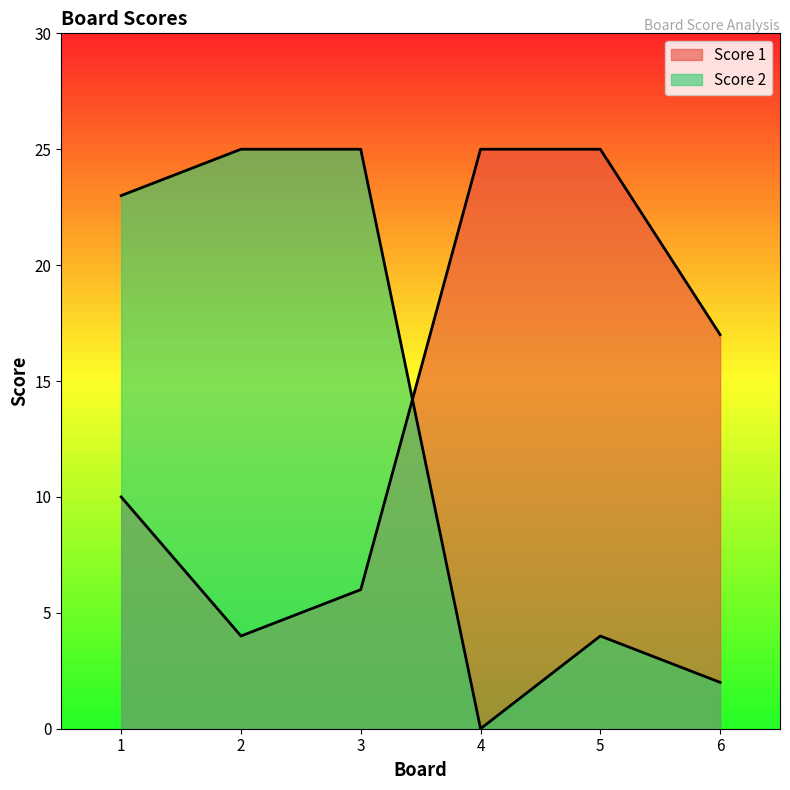

Between 1 and 6, which series saw the biggest shift?

Score 2